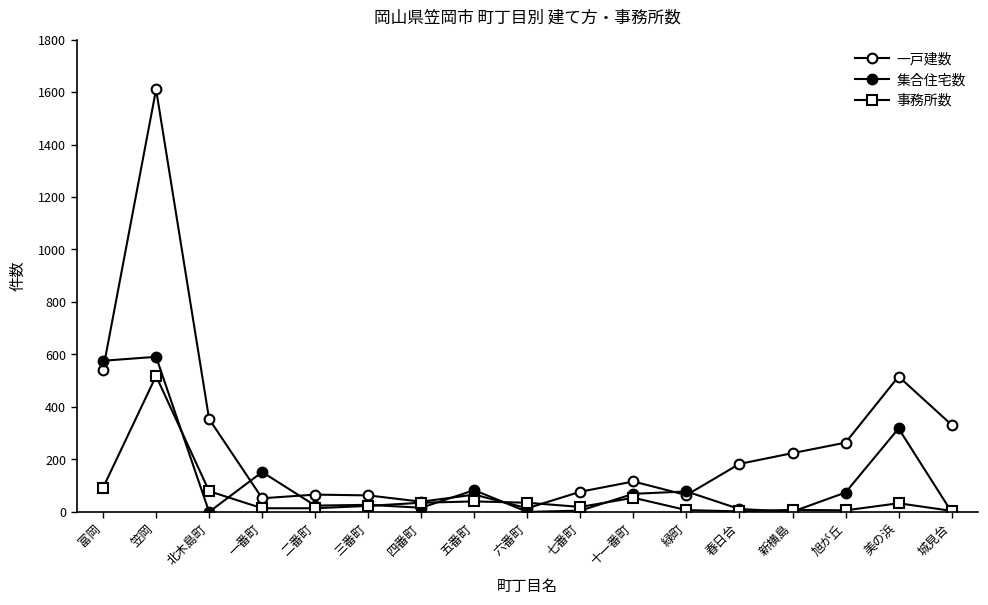

What is the label of the 3rd point from the left?

北木島町